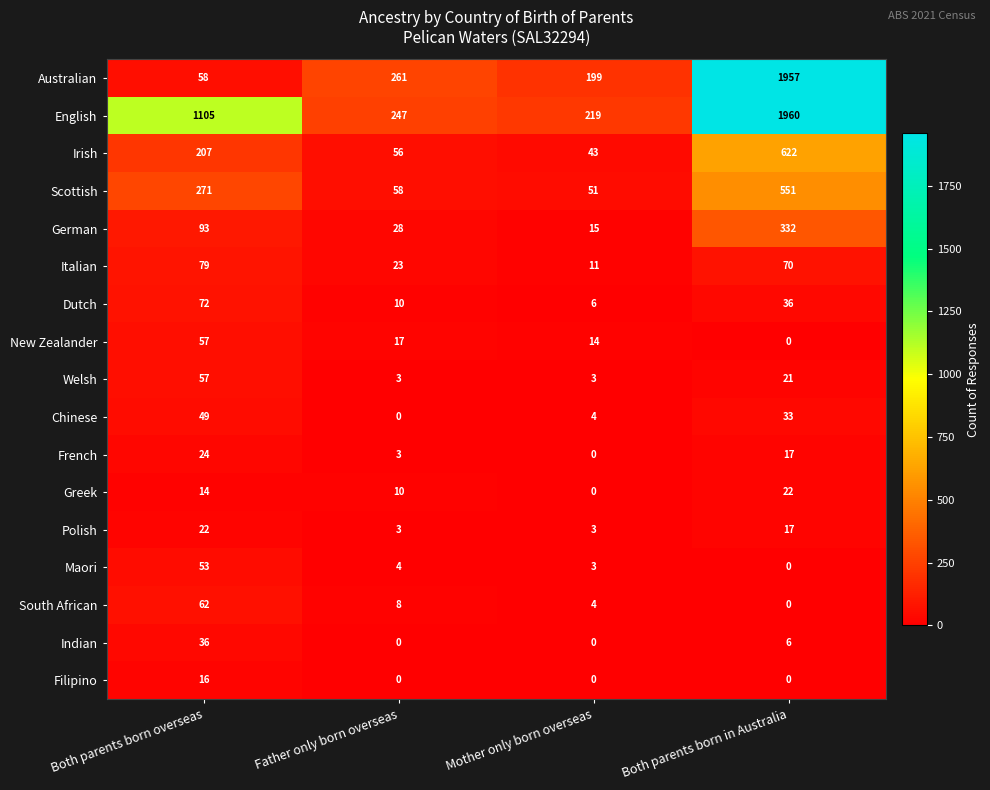

What is the lowest value of the Australian series?

58